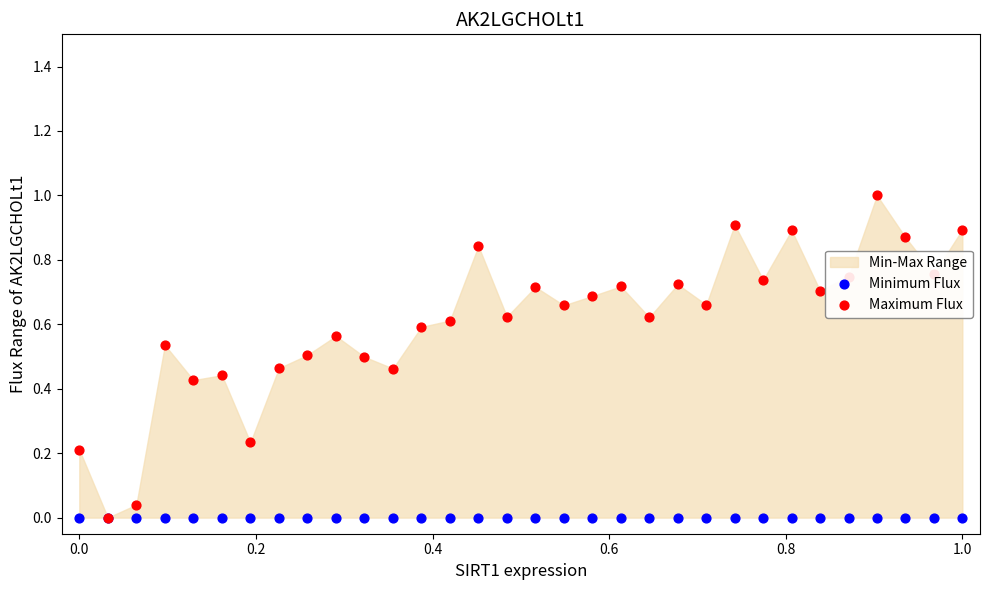

At how many categories does at least one series exceed 0?

31